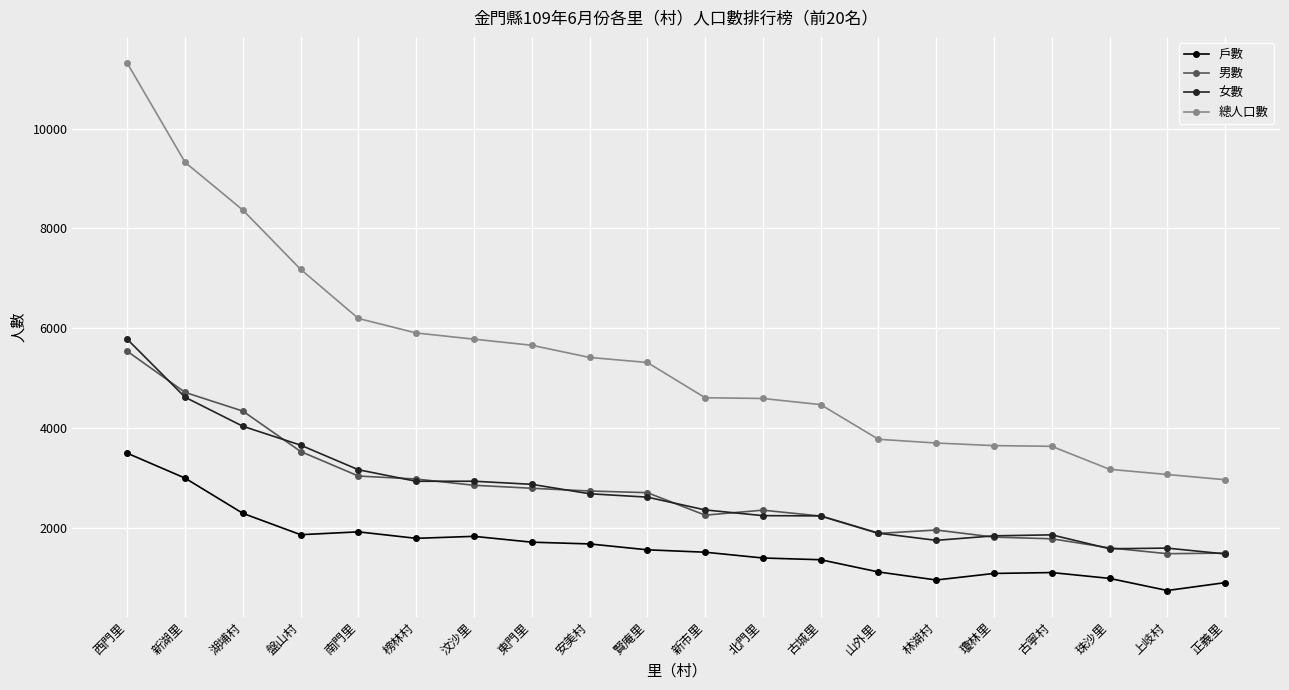

Where do 女數 and 男數 first cross each other?

西門里 and 新湖里